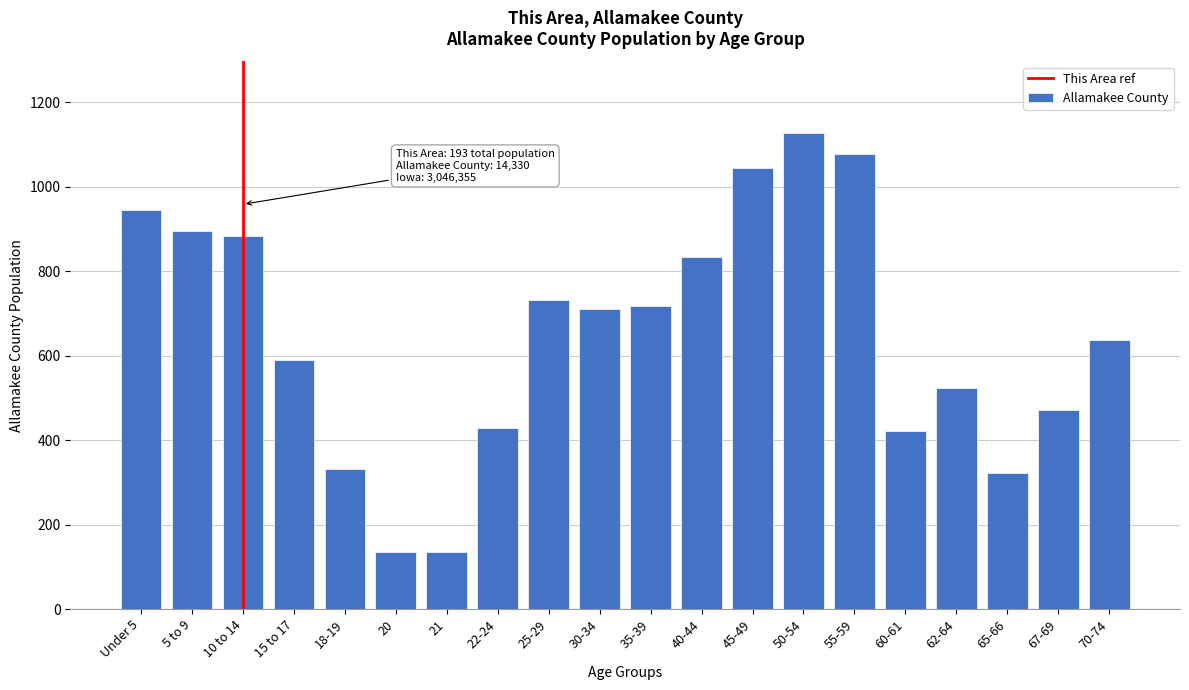

What is the change in value from 10 to 14 to 70-74?

-245